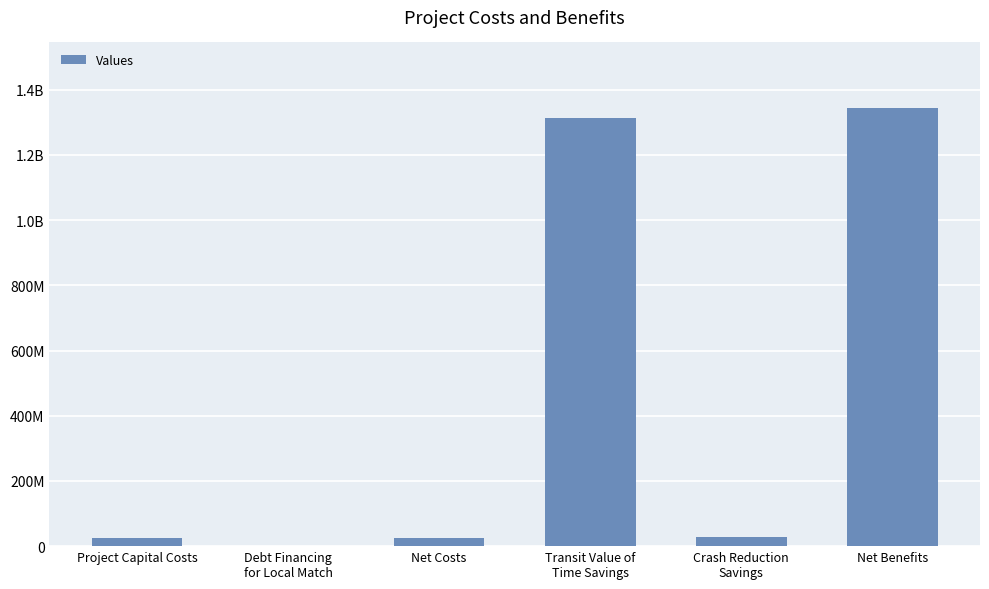

How many bars are there in total?

6